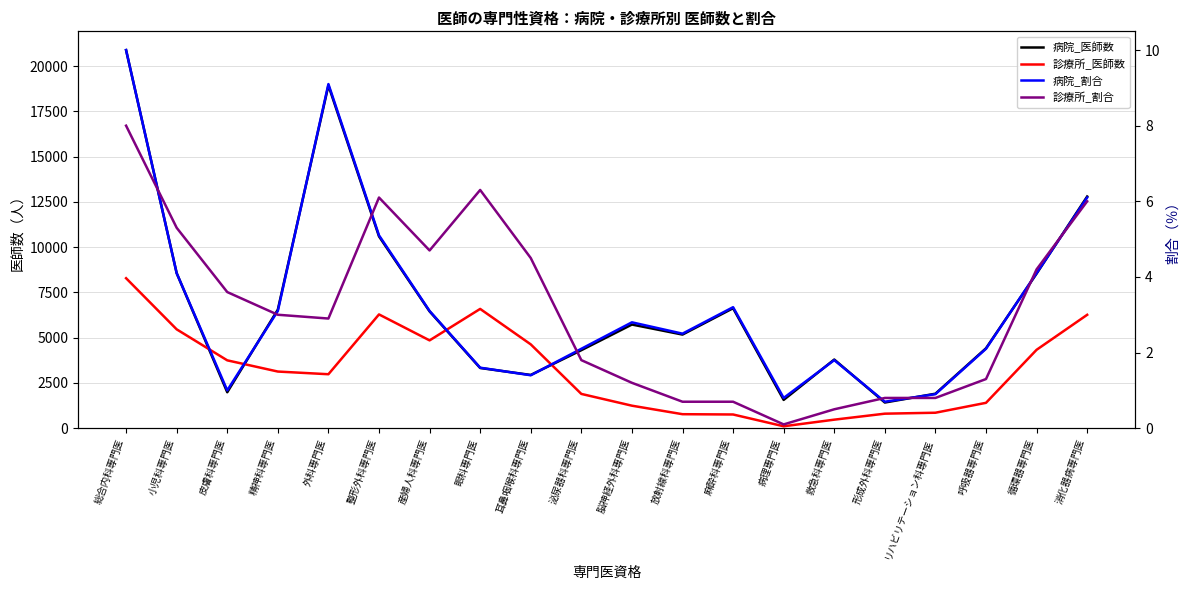

Between 総合内科専門医 and 麻酔科専門医, which series saw the biggest shift?

病院_医師数